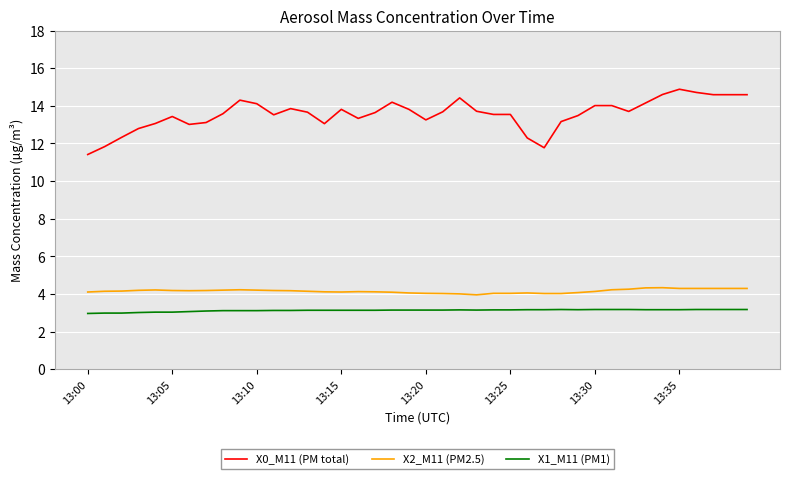

Which series has the largest total across all categories?

X0_M11 (PM total)